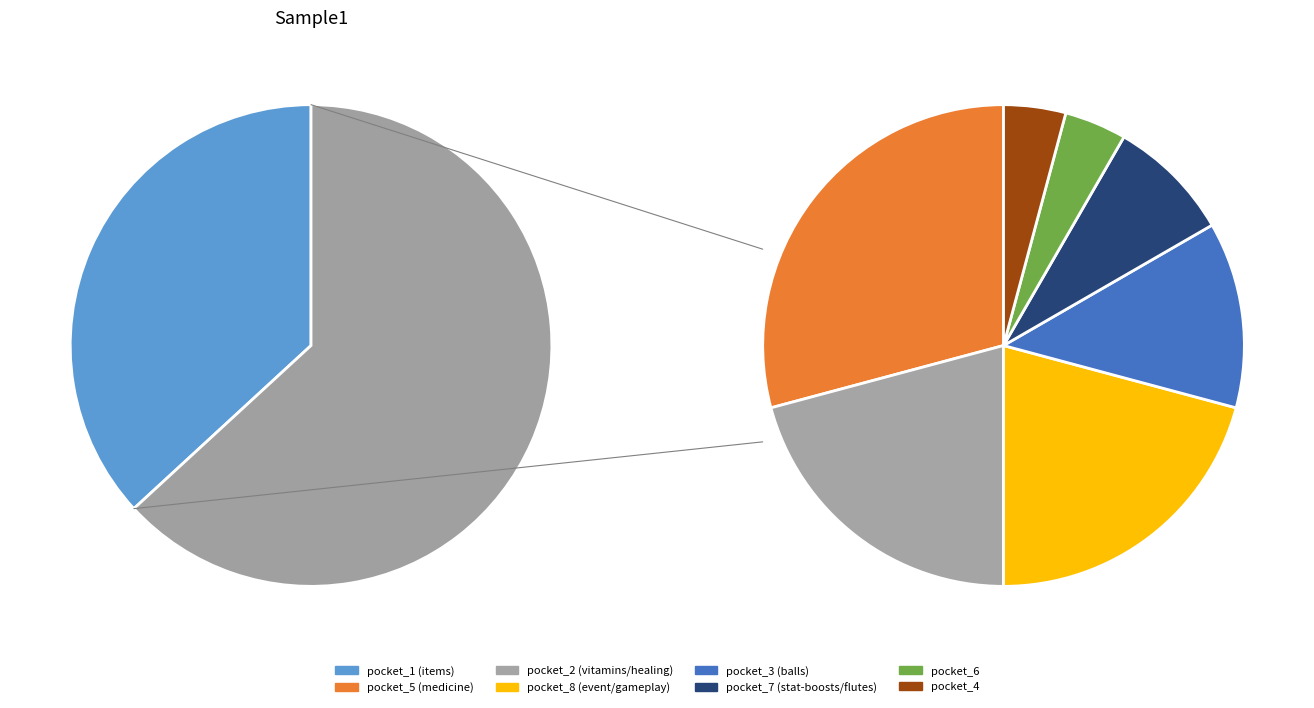

To the nearest percent, what is the difference between the largest and smallest slice percentages?

34%